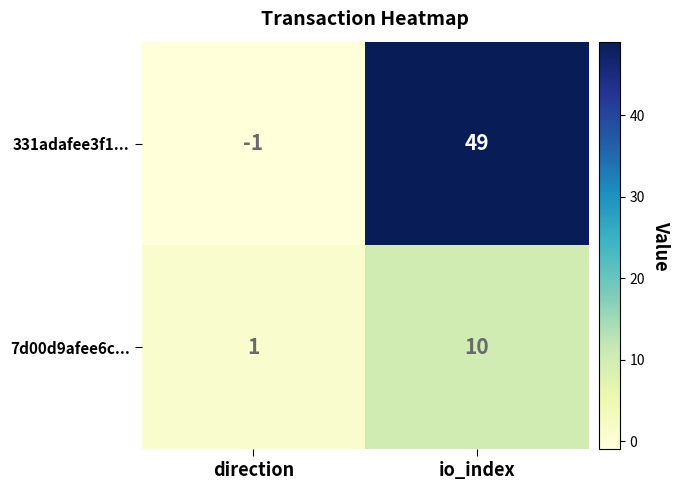

The 7d00d9afee6c... series shows 0 at direction. True or false?

False